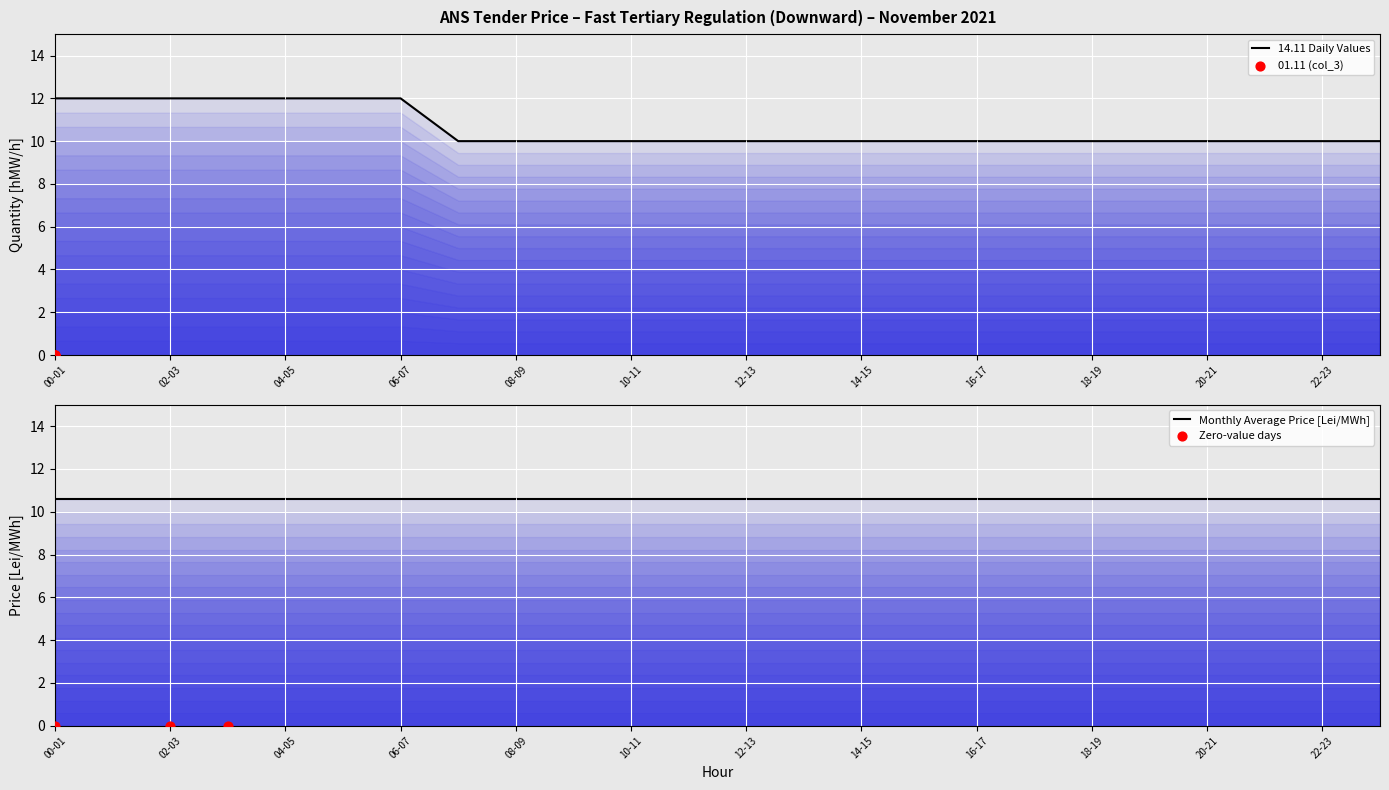

Which series has the largest total across all categories?

14.11 (col_16)